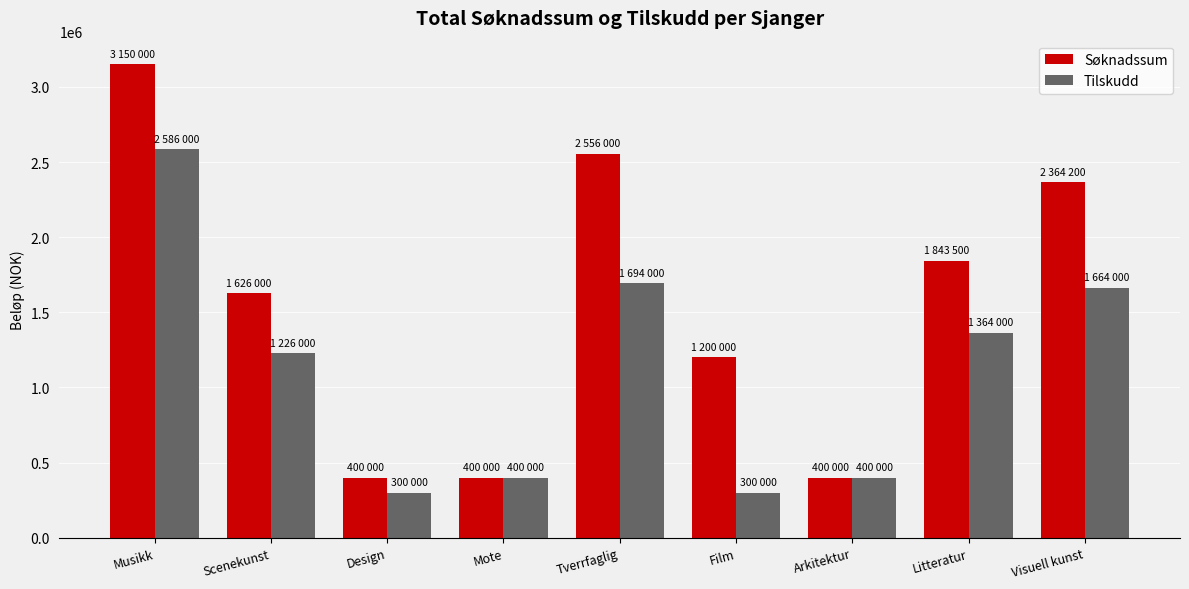

What is the spread (max minus min) of values at Film?

900000